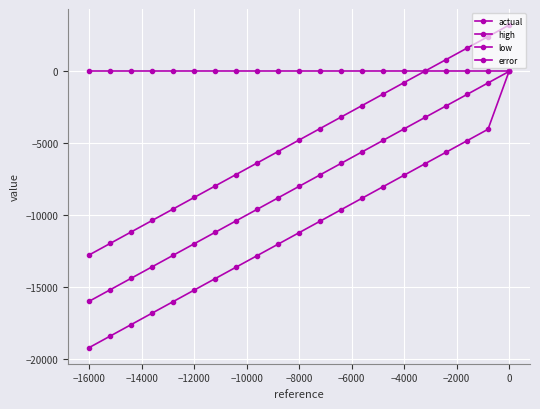

How many distinct data groups are displayed?

4